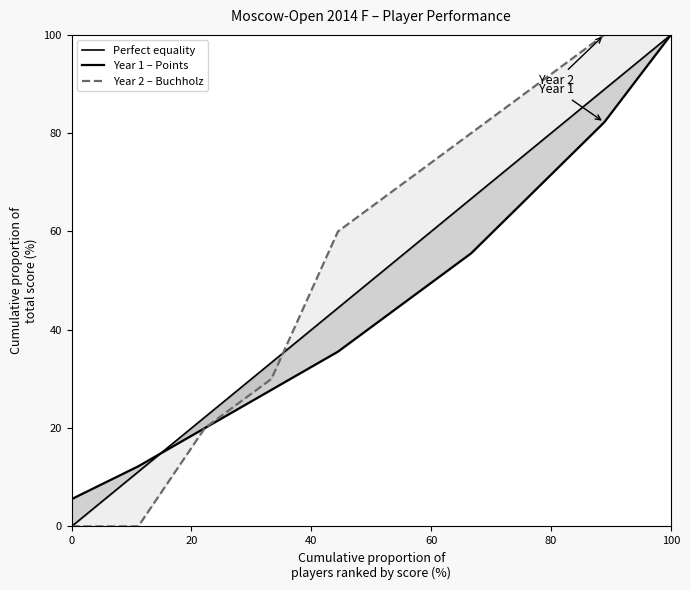

At how many categories does at least one series exceed 97?

2